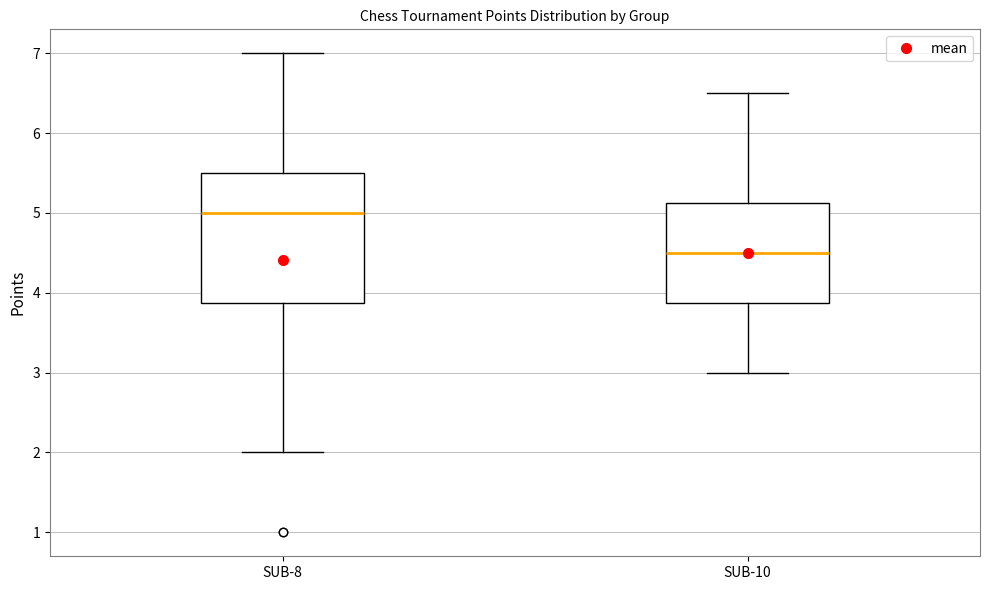

Reading left to right, transcribe this box plot: for each box, give where its median line is, the range the box spans, and where its two whiskers end, as read against the y-axis. The values are not printed on the chart, so give them approximately, as read against the axis.

SUB-8: median 5.0, box 3.9 to 5.5, whiskers 2.0 to 7.0
SUB-10: median 4.5, box 3.9 to 5.1, whiskers 3.0 to 6.5